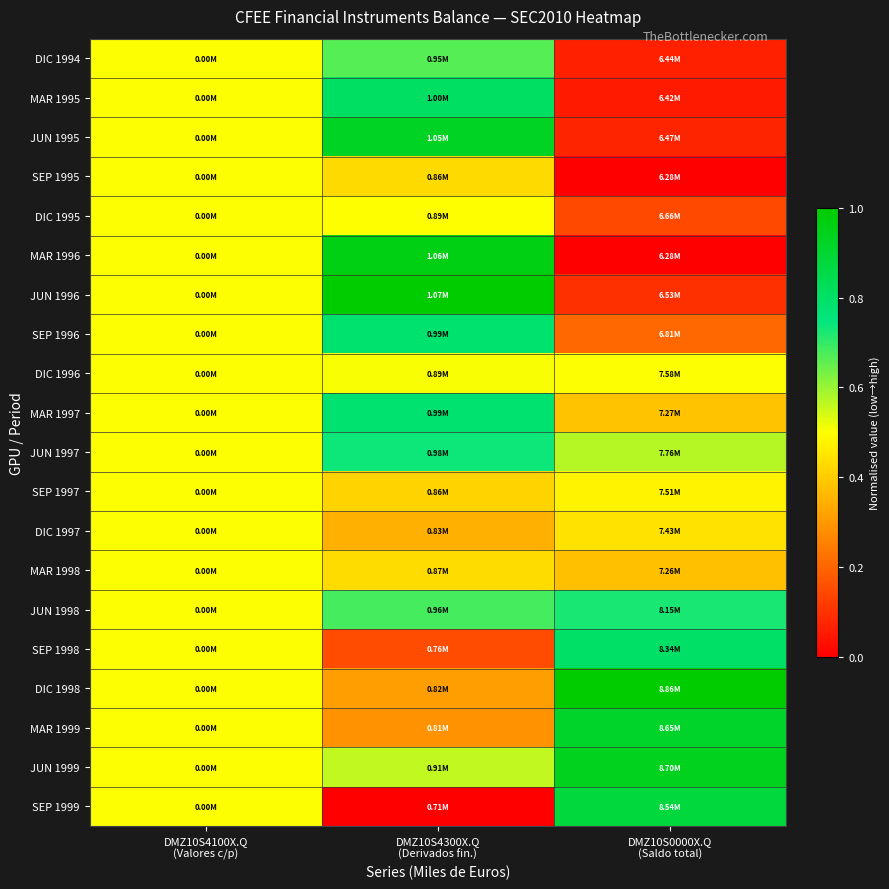

Reading left to right, transcribe all the data shown in this chart.

DIC 1994: DMZ10S4100X.Q
(Valores c/p)=0.5	DMZ10S4300X.Q
(Derivados fin.)=0.7	DMZ10S0000X.Q
(Saldo total)=0.1
MAR 1995: DMZ10S4100X.Q
(Valores c/p)=0.5	DMZ10S4300X.Q
(Derivados fin.)=0.8	DMZ10S0000X.Q
(Saldo total)=0.1
JUN 1995: DMZ10S4100X.Q
(Valores c/p)=0.5	DMZ10S4300X.Q
(Derivados fin.)=0.9	DMZ10S0000X.Q
(Saldo total)=0.1
SEP 1995: DMZ10S4100X.Q
(Valores c/p)=0.5	DMZ10S4300X.Q
(Derivados fin.)=0.4	DMZ10S0000X.Q
(Saldo total)=0.0
DIC 1995: DMZ10S4100X.Q
(Valores c/p)=0.5	DMZ10S4300X.Q
(Derivados fin.)=0.5	DMZ10S0000X.Q
(Saldo total)=0.1
MAR 1996: DMZ10S4100X.Q
(Valores c/p)=0.5	DMZ10S4300X.Q
(Derivados fin.)=1.0	DMZ10S0000X.Q
(Saldo total)=0.0
JUN 1996: DMZ10S4100X.Q
(Valores c/p)=0.5	DMZ10S4300X.Q
(Derivados fin.)=1.0	DMZ10S0000X.Q
(Saldo total)=0.1
SEP 1996: DMZ10S4100X.Q
(Valores c/p)=0.5	DMZ10S4300X.Q
(Derivados fin.)=0.8	DMZ10S0000X.Q
(Saldo total)=0.2
DIC 1996: DMZ10S4100X.Q
(Valores c/p)=0.5	DMZ10S4300X.Q
(Derivados fin.)=0.5	DMZ10S0000X.Q
(Saldo total)=0.5
MAR 1997: DMZ10S4100X.Q
(Valores c/p)=0.5	DMZ10S4300X.Q
(Derivados fin.)=0.8	DMZ10S0000X.Q
(Saldo total)=0.4
JUN 1997: DMZ10S4100X.Q
(Valores c/p)=0.5	DMZ10S4300X.Q
(Derivados fin.)=0.7	DMZ10S0000X.Q
(Saldo total)=0.6
SEP 1997: DMZ10S4100X.Q
(Valores c/p)=0.5	DMZ10S4300X.Q
(Derivados fin.)=0.4	DMZ10S0000X.Q
(Saldo total)=0.5
DIC 1997: DMZ10S4100X.Q
(Valores c/p)=0.5	DMZ10S4300X.Q
(Derivados fin.)=0.3	DMZ10S0000X.Q
(Saldo total)=0.4
MAR 1998: DMZ10S4100X.Q
(Valores c/p)=0.5	DMZ10S4300X.Q
(Derivados fin.)=0.4	DMZ10S0000X.Q
(Saldo total)=0.4
JUN 1998: DMZ10S4100X.Q
(Valores c/p)=0.5	DMZ10S4300X.Q
(Derivados fin.)=0.7	DMZ10S0000X.Q
(Saldo total)=0.7
SEP 1998: DMZ10S4100X.Q
(Valores c/p)=0.5	DMZ10S4300X.Q
(Derivados fin.)=0.1	DMZ10S0000X.Q
(Saldo total)=0.8
DIC 1998: DMZ10S4100X.Q
(Valores c/p)=0.5	DMZ10S4300X.Q
(Derivados fin.)=0.3	DMZ10S0000X.Q
(Saldo total)=1.0
MAR 1999: DMZ10S4100X.Q
(Valores c/p)=0.5	DMZ10S4300X.Q
(Derivados fin.)=0.3	DMZ10S0000X.Q
(Saldo total)=0.9
JUN 1999: DMZ10S4100X.Q
(Valores c/p)=0.5	DMZ10S4300X.Q
(Derivados fin.)=0.6	DMZ10S0000X.Q
(Saldo total)=0.9
SEP 1999: DMZ10S4100X.Q
(Valores c/p)=0.5	DMZ10S4300X.Q
(Derivados fin.)=0.0	DMZ10S0000X.Q
(Saldo total)=0.9